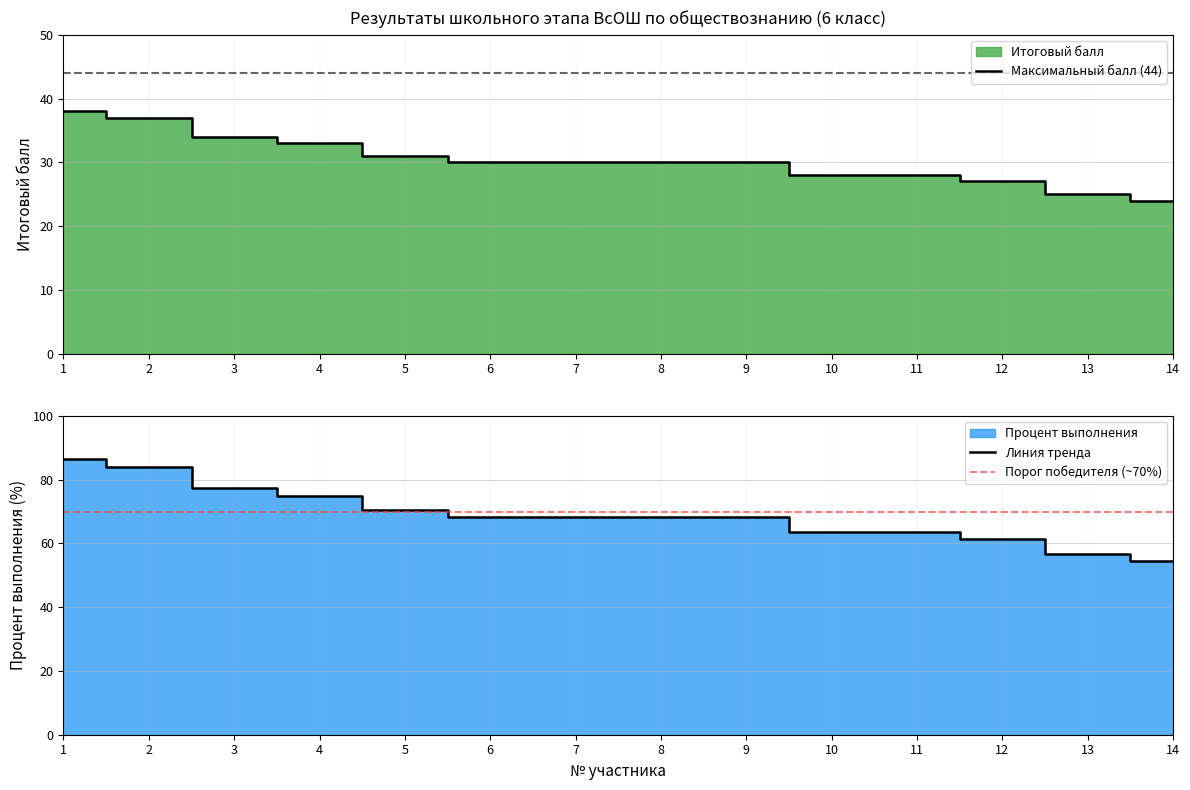

Which series has the widest spread of values?

Процент выполнения